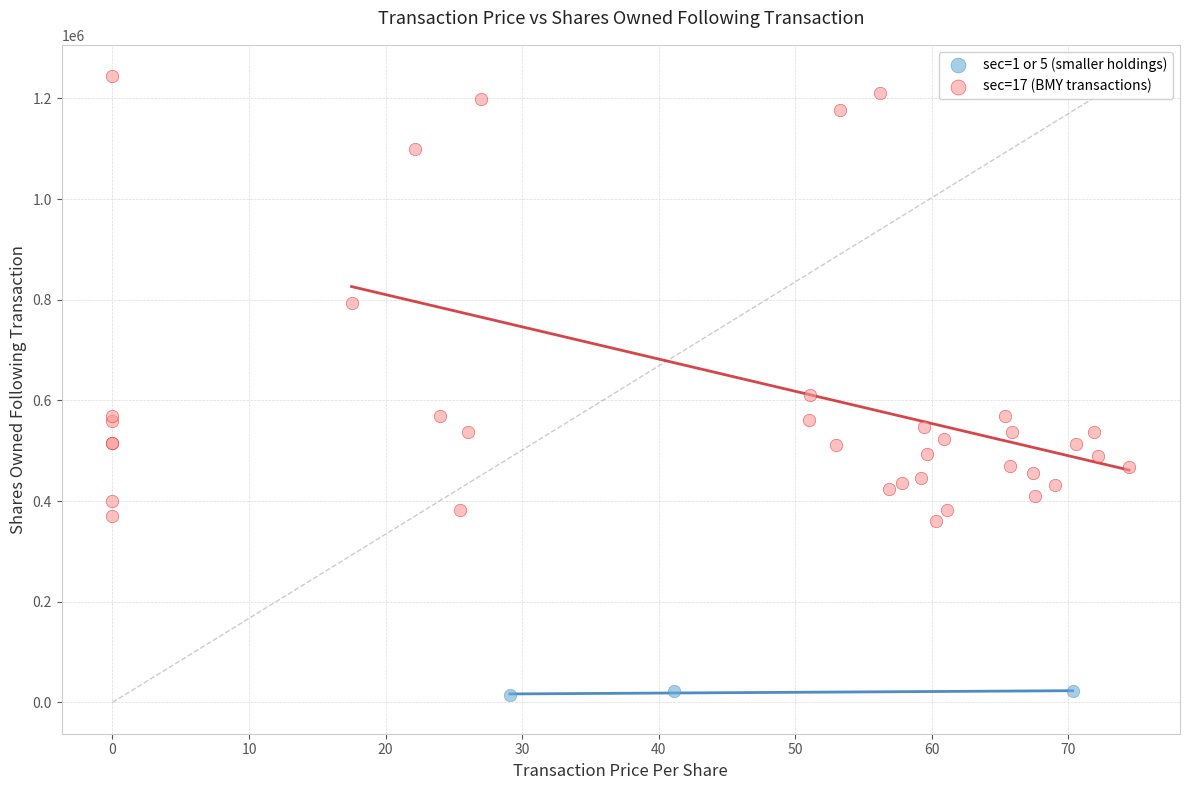

Which series contains the highest Y value?

sec=17 (BMY transactions)